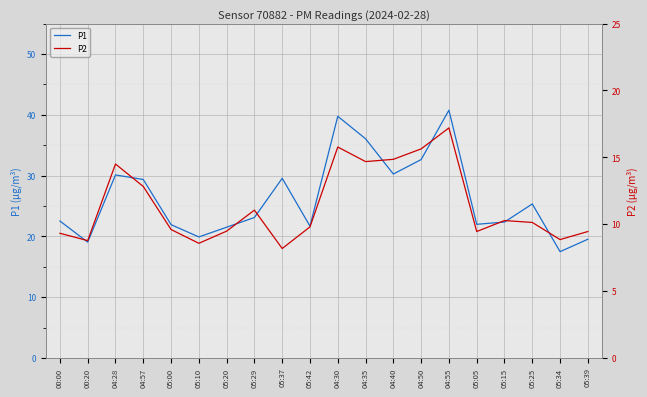

What is the difference between the P1 values at 05:29 and 04:28?

7.0